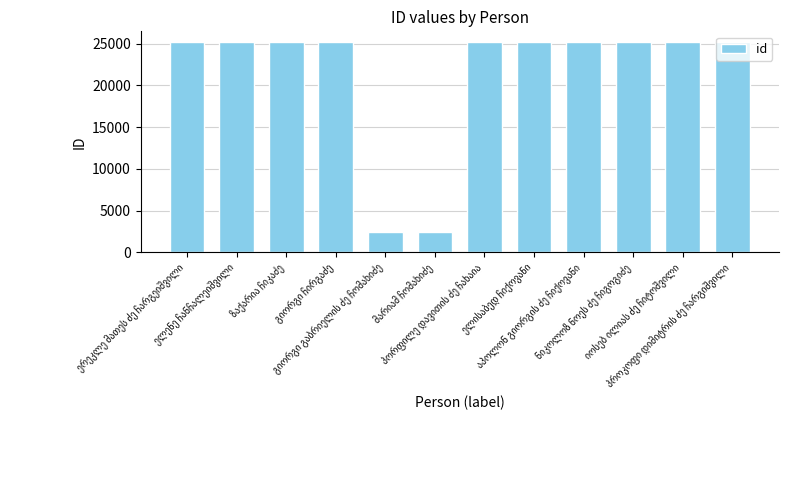

What is the value of the 5th bar from the left?

2471